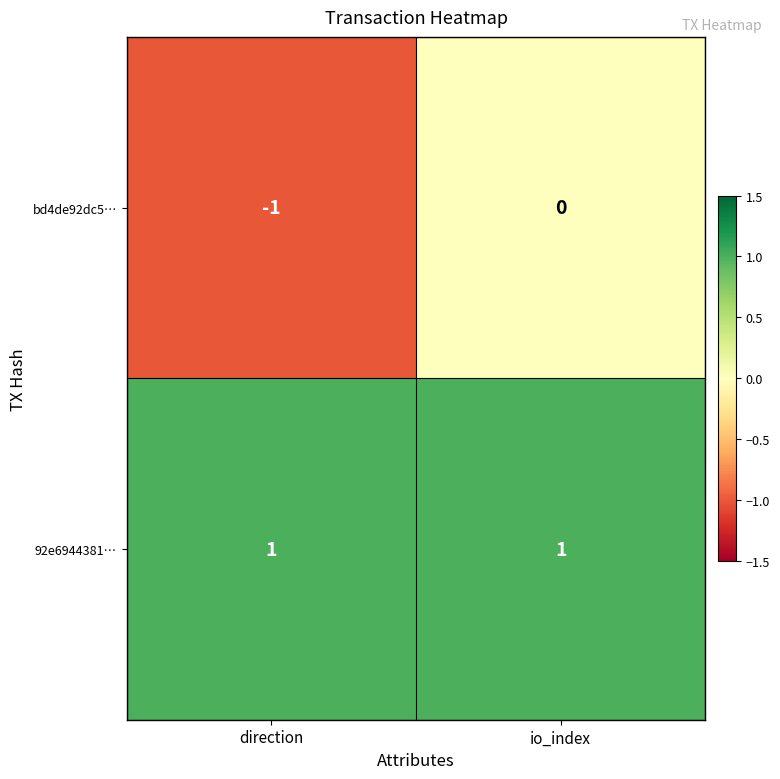

The bd4de92dc5… series shows 0 at direction. True or false?

False